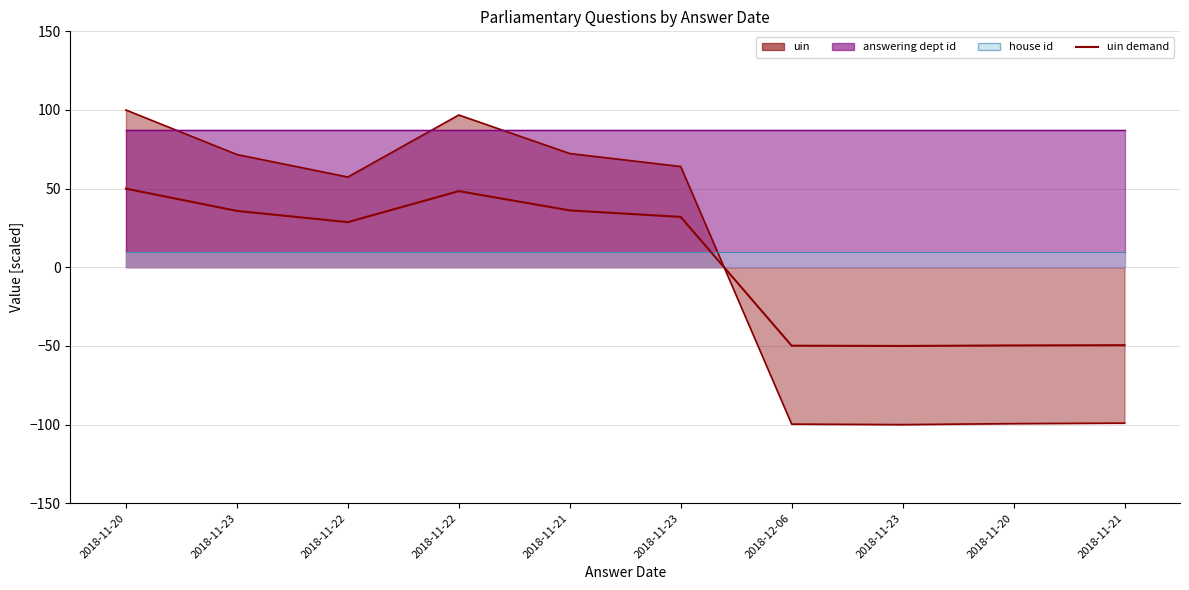

Which has a higher value, 2018-11-22 or 2018-11-20?

2018-11-20